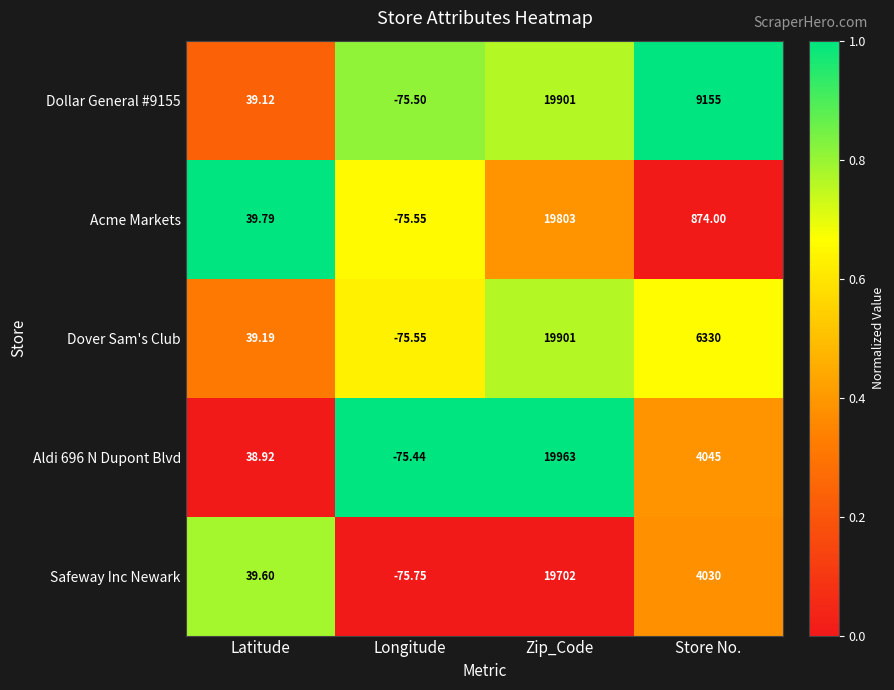

Which category has the highest value in the Safeway Inc Newark series?

Zip_Code